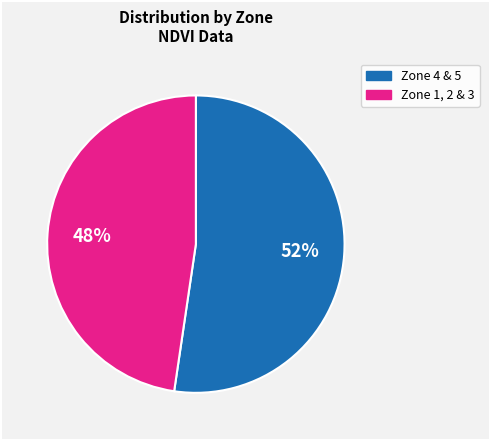

To the nearest percent, what is the average slice percentage?

50%